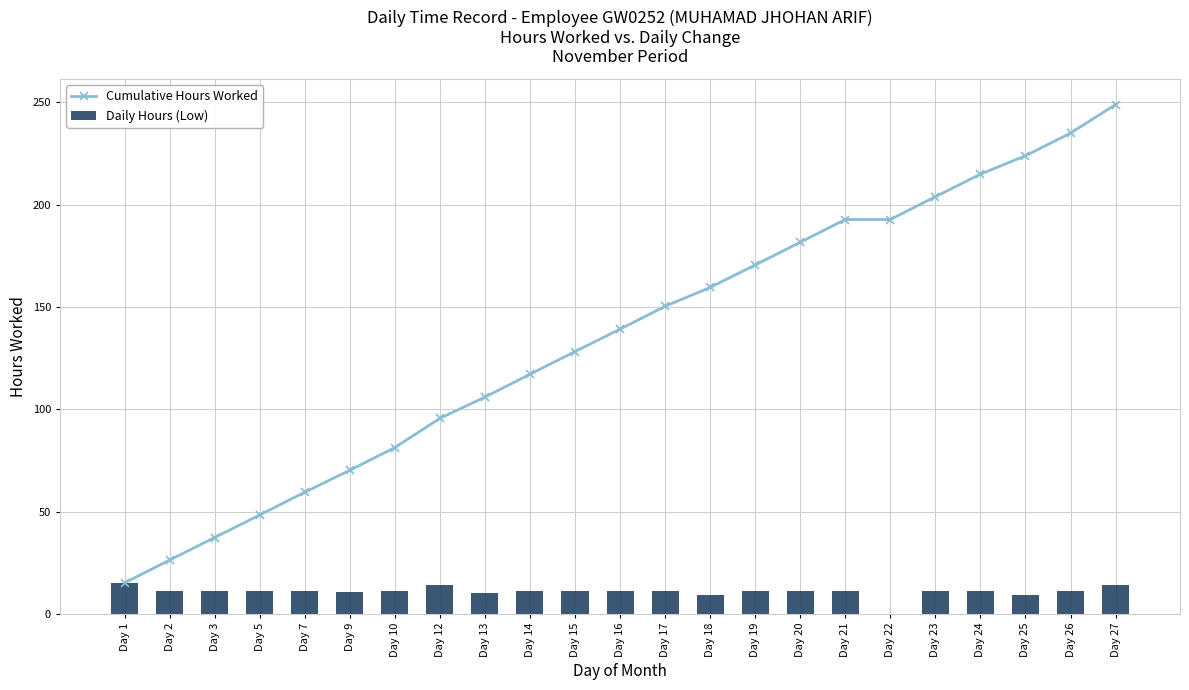

Rank the series by their maximum value, from lowest to highest.

Daily Hours (Low), Cumulative Hours Worked